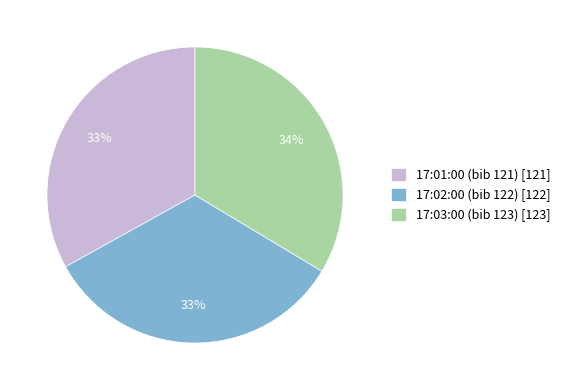

Do 17:01:00 (bib 121) [121] and 17:03:00 (bib 123) [123] together represent more than half of the pie?

Yes